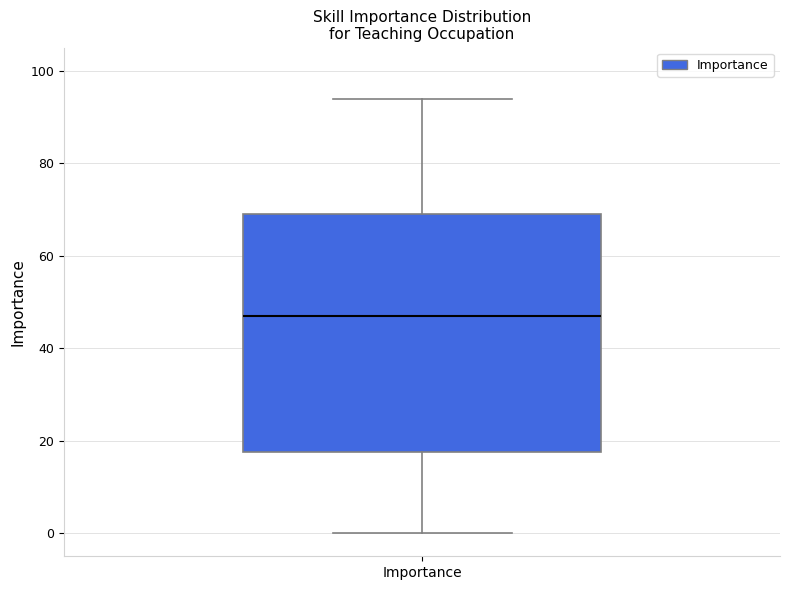

Read this box plot against the y-axis: the position of the median line, the range covered by the box, and the ends of both whiskers. The values are not printed on the chart, so give them approximately, as read against the axis.

median 48, box 18 to 70, whiskers 0 to 94